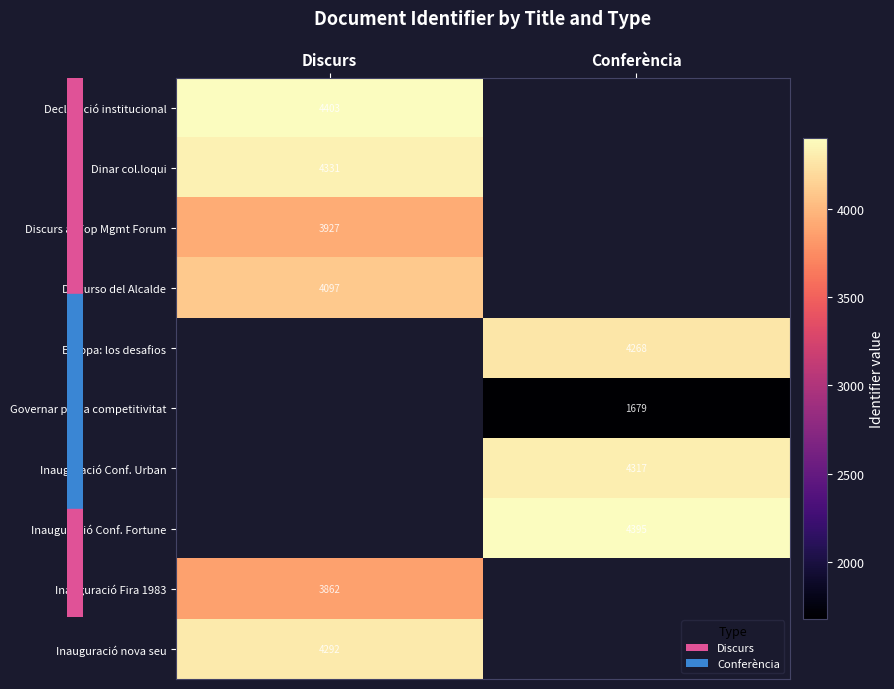

The value of Inauguració nova seu at Discurs is 4292. True or false?

True